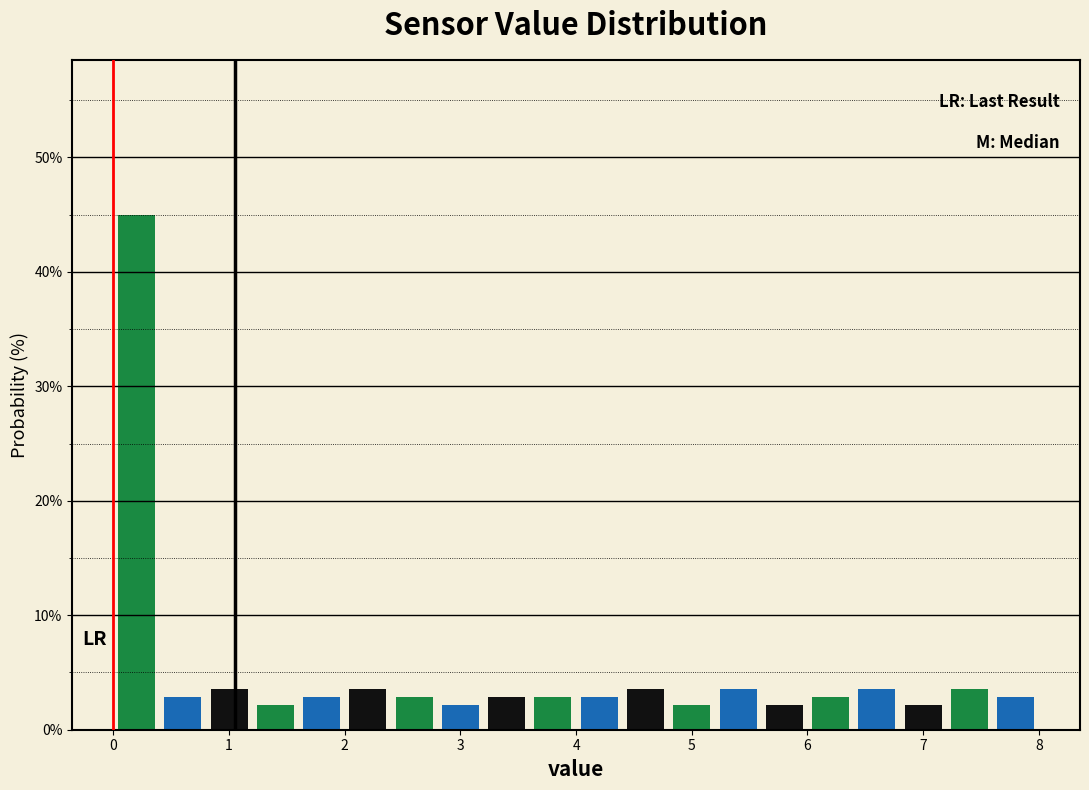

Reading left to right, transcribe this chart: for each bar, give the range it covers on the x-axis and its height. The values are not printed on the chart, so give them approximately, as read against the axis.

0.0 to 0.4: 45
0.4 to 0.8: 3
0.8 to 1.2: 4
1.2 to 1.6: 2
1.6 to 2.0: 3
2.0 to 2.4: 4
2.4 to 2.8: 3
2.8 to 3.2: 2
3.2 to 3.6: 3
3.6 to 4.0: 3
4.0 to 4.4: 3
4.4 to 4.8: 4
4.8 to 5.2: 2
5.2 to 5.6: 4
5.6 to 6.0: 2
6.0 to 6.4: 3
6.4 to 6.8: 4
6.8 to 7.2: 2
7.2 to 7.6: 4
7.6 to 8.0: 3